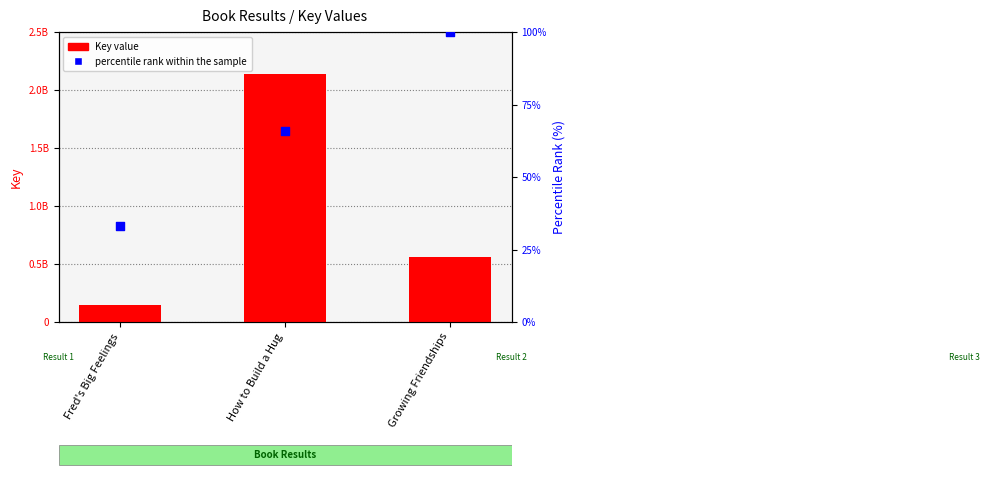

Which series reaches the maximum Y coordinate?

Key value